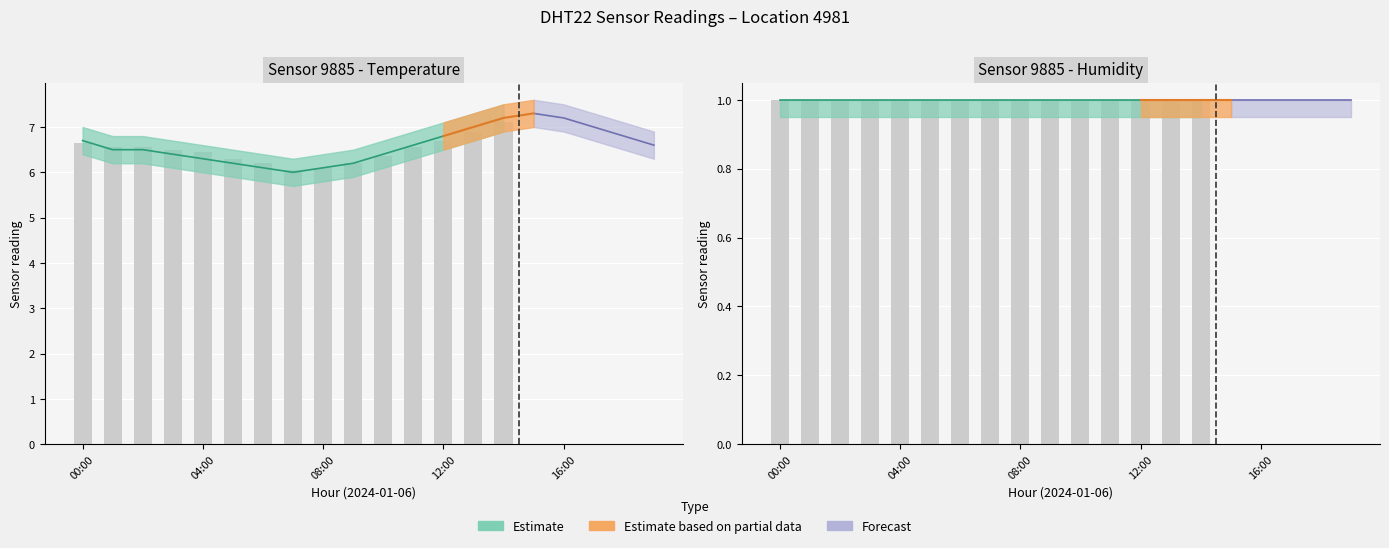

What is the label of the 20th bar from the left?

19:00